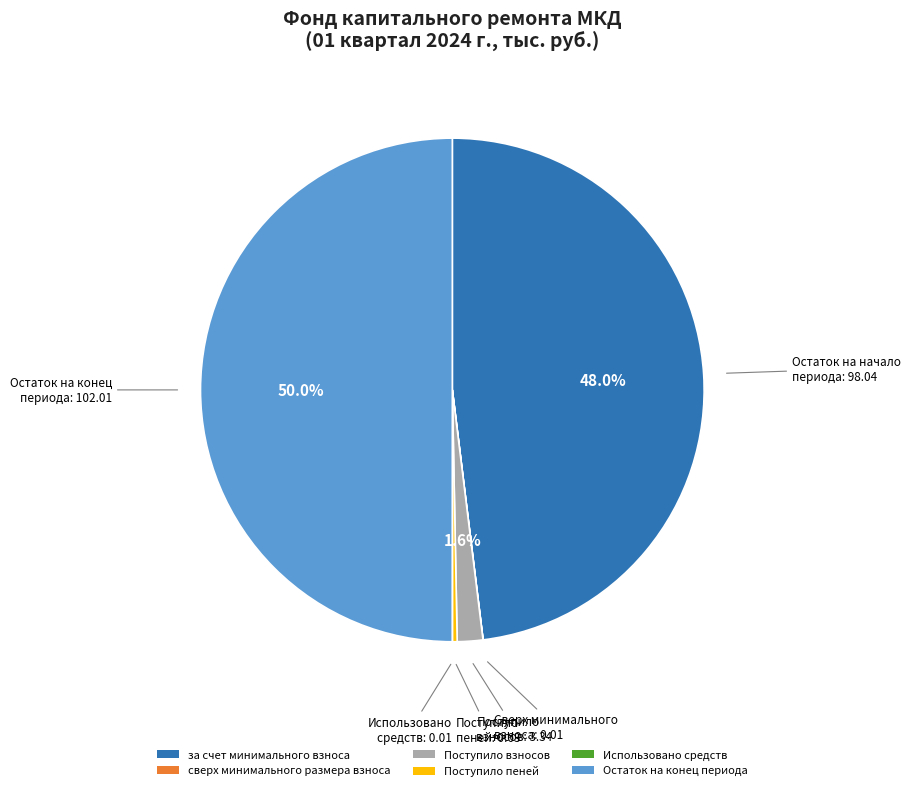

To the nearest percent, what is the difference between the largest and smallest slice percentages?

50%